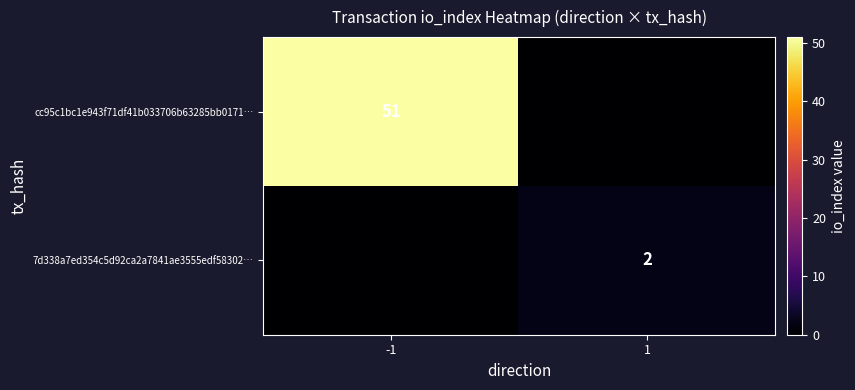

Between -1 and 1, which is larger?

-1